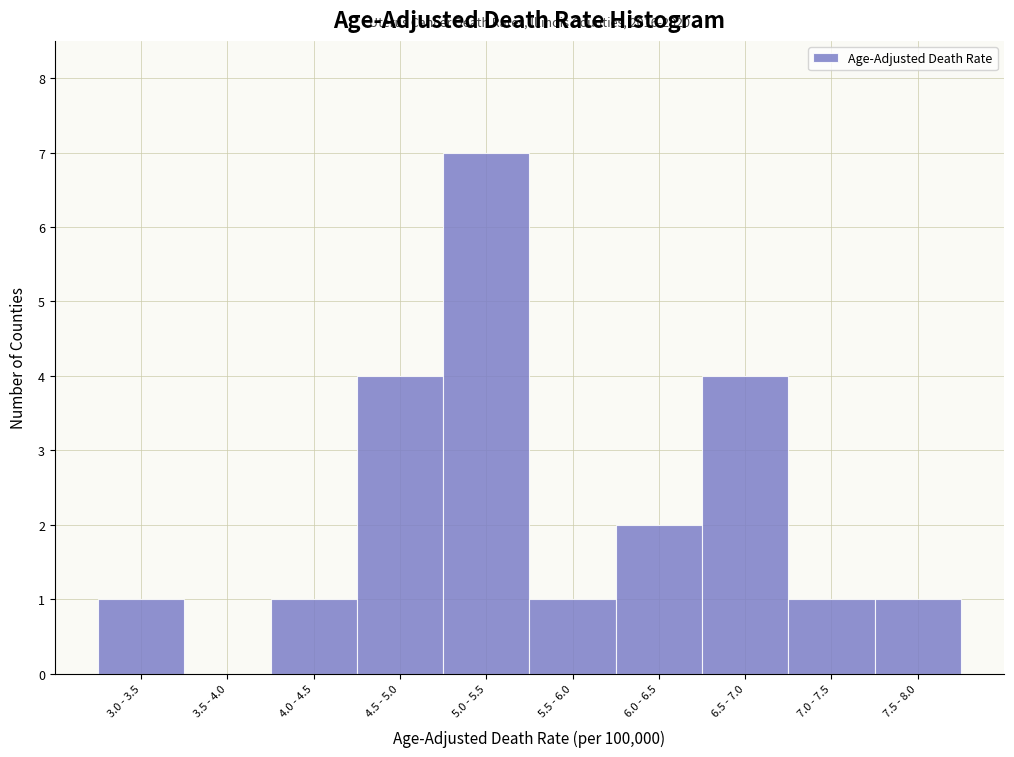

Reading left to right, transcribe all the data shown in this chart.

3.0 - 3.5=1	3.5 - 4.0=0	4.0 - 4.5=1	4.5 - 5.0=4	5.0 - 5.5=7	5.5 - 6.0=1	6.0 - 6.5=2	6.5 - 7.0=4	7.0 - 7.5=1	7.5 - 8.0=1